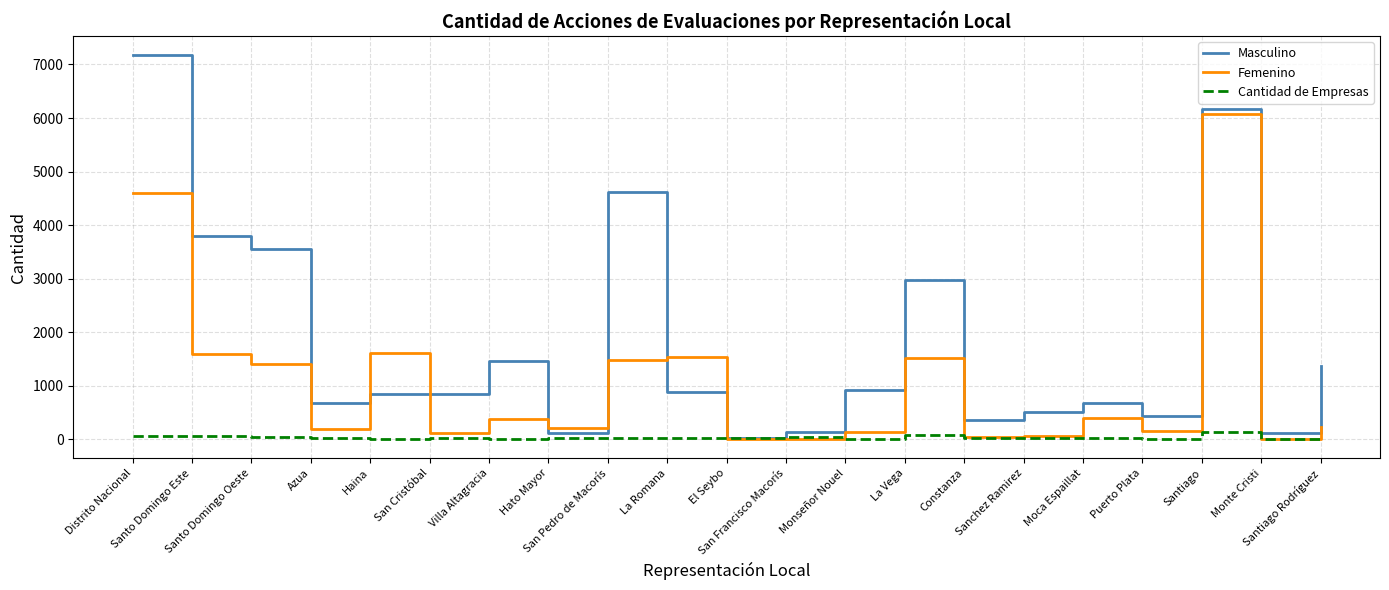

At which category does the chart reach its peak across all series?

Distrito Nacional